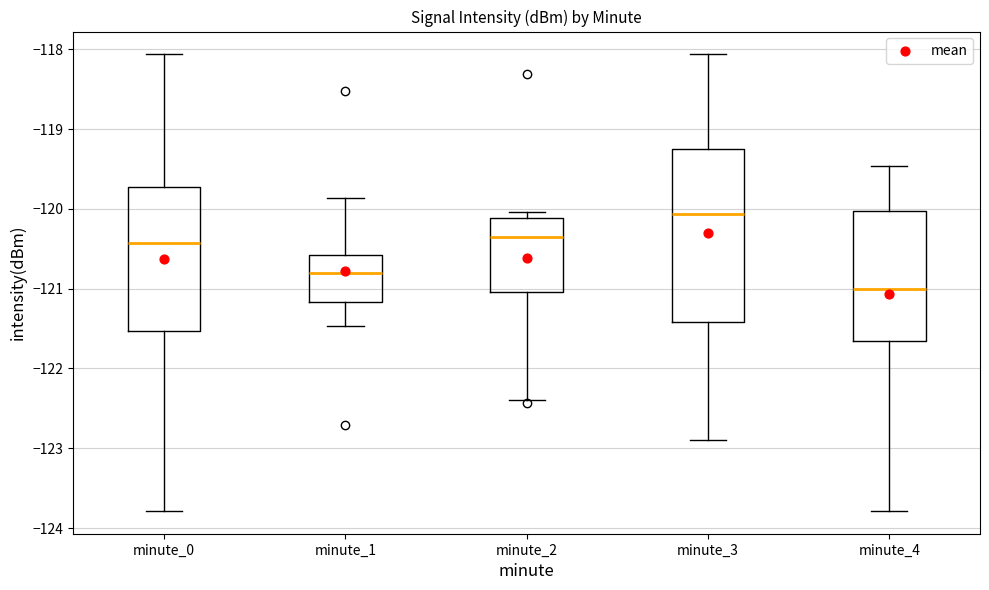

Where does the lower whisker of the box for minute_4 end on the y-axis? The values are not printed on the chart, so give them approximately, as read against the axis.

-123.8